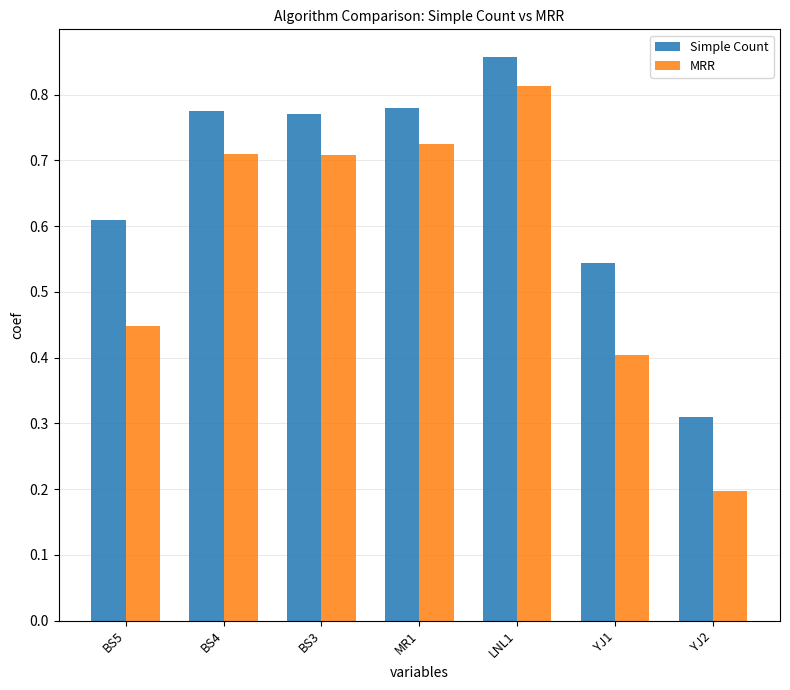

What is the total value across all series at BS5?

1.1